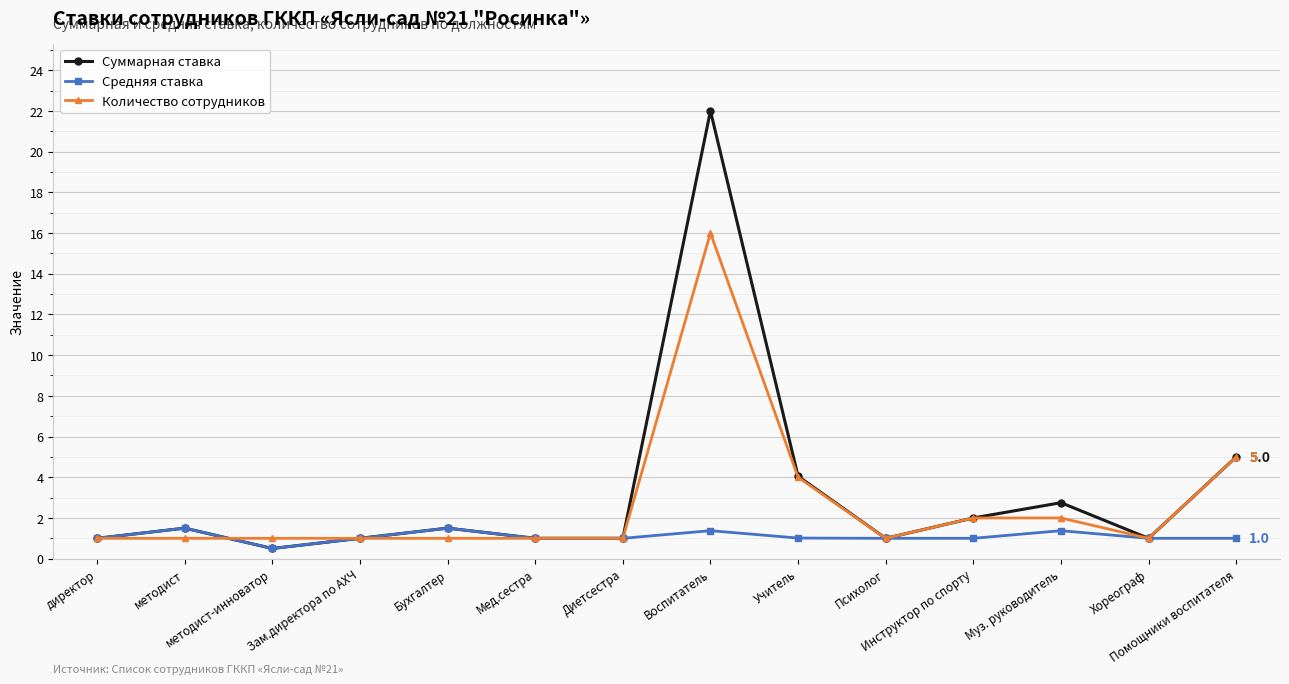

Where is the first local maximum for Суммарная ставка?

методист